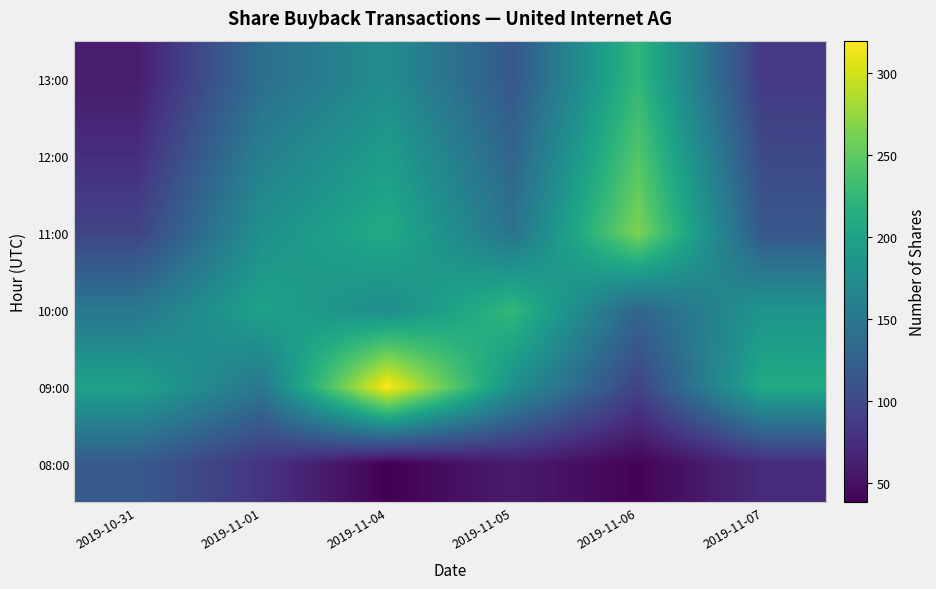

At 2019-11-01, list the series in order from largest to smallest.

10:00, 11:00, 12:00, 09:00, 13:00, 08:00